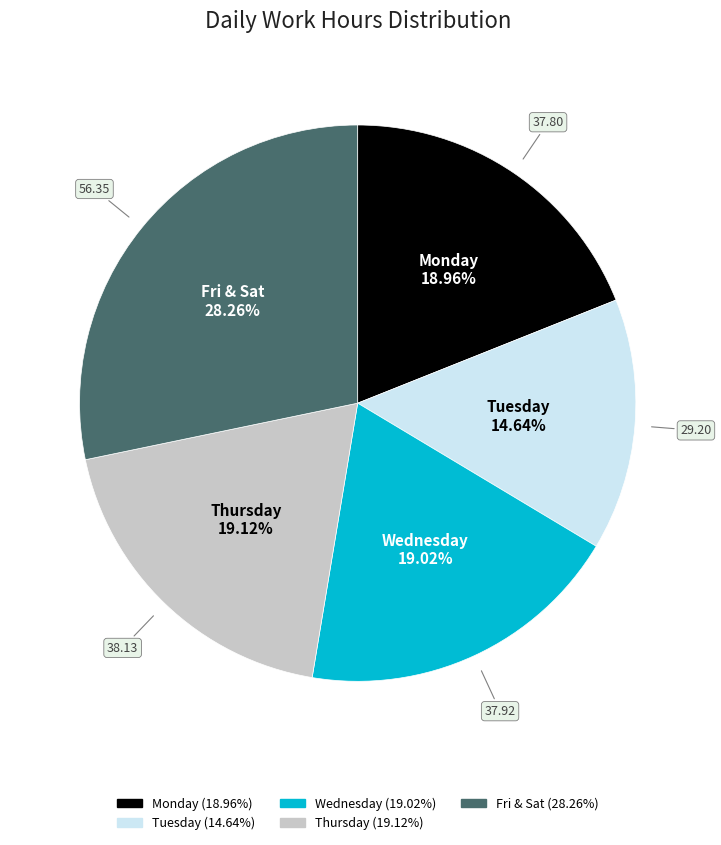

Does any single category account for the majority?

No